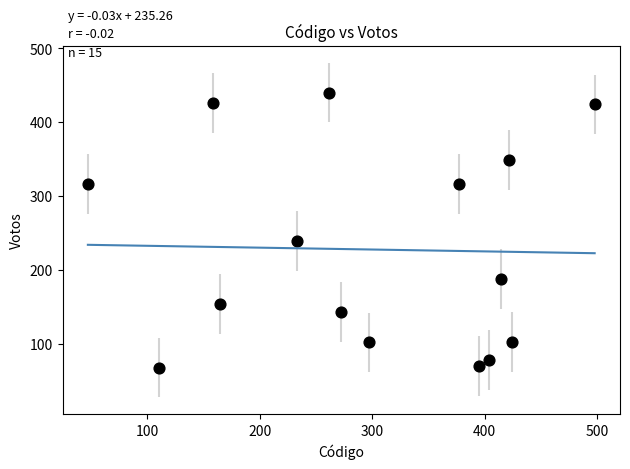

What is the range of Y values (max minus min)?

372